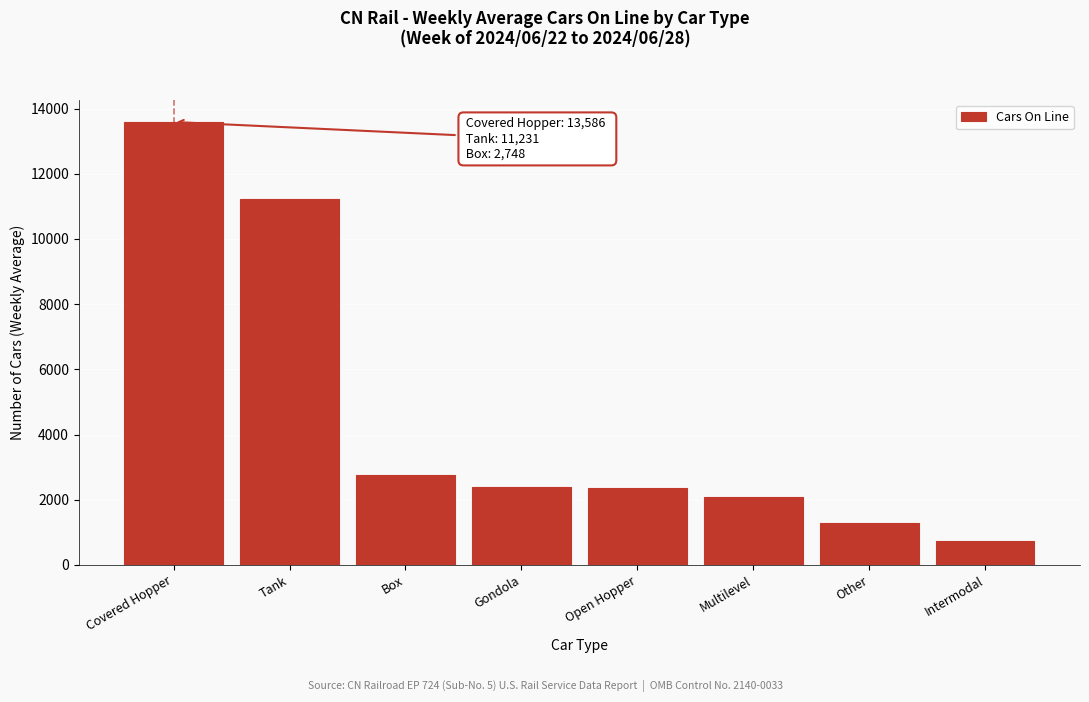

What is the maximum value shown in the chart?

13586.4